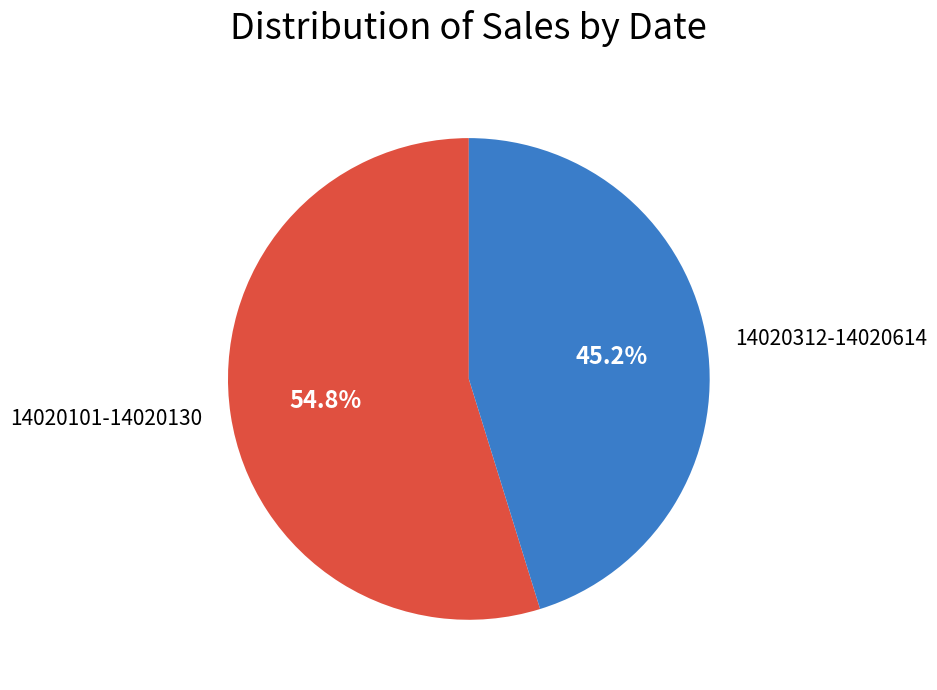

To the nearest percent, what is the difference between the largest and smallest slice percentages?

10%